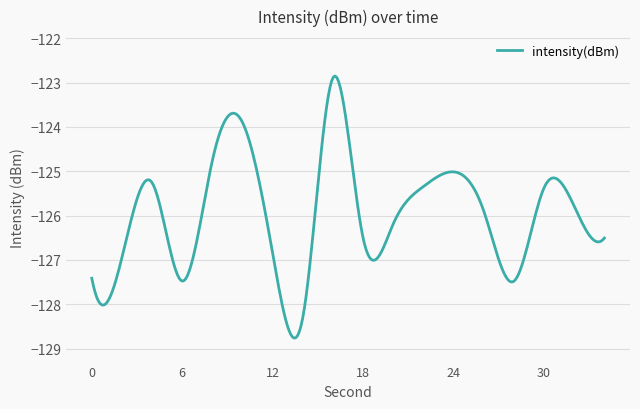

What is the smallest value displayed?

-128.8